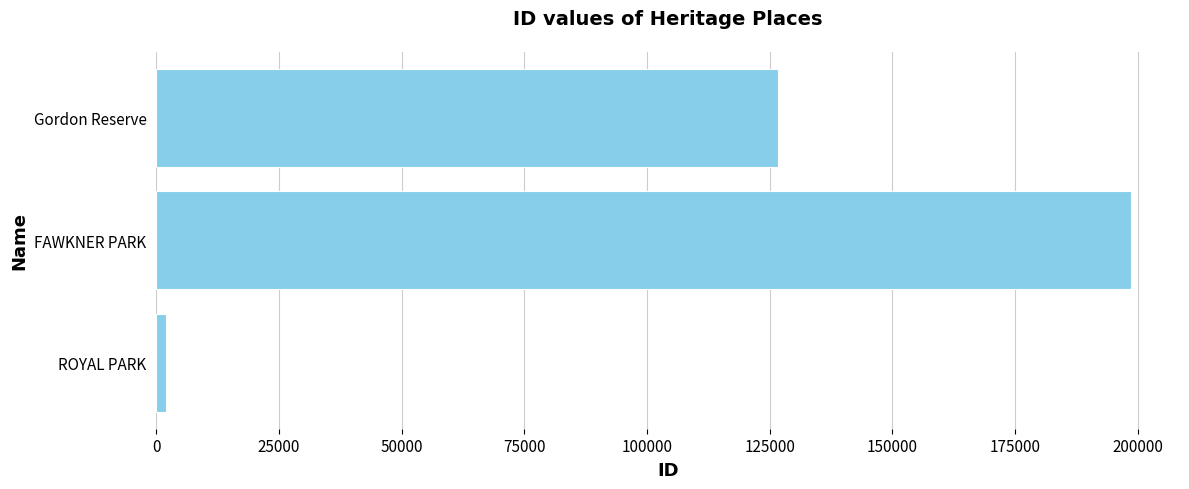

What is the change in value from FAWKNER PARK to Gordon Reserve?

-71874